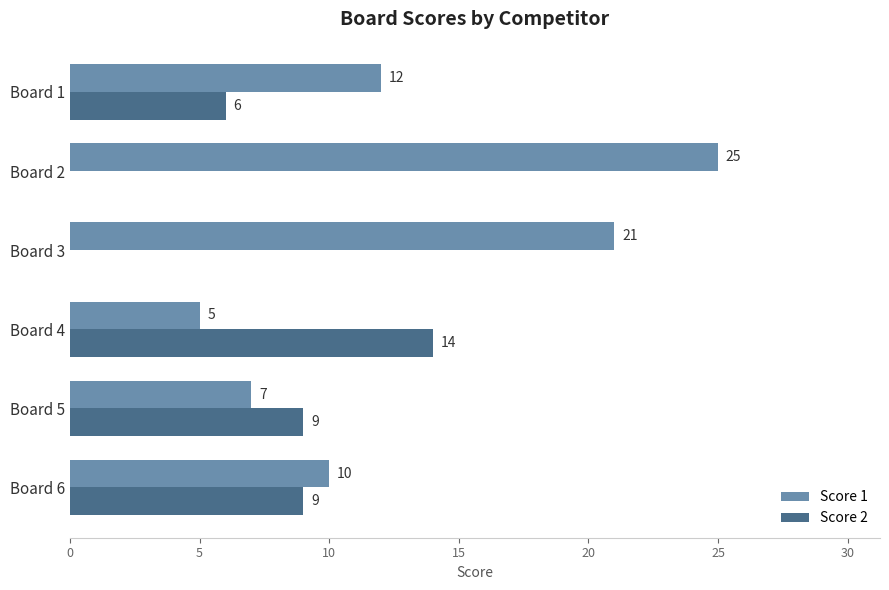

Where is Score 1 nearest to the value 15?

Board 1